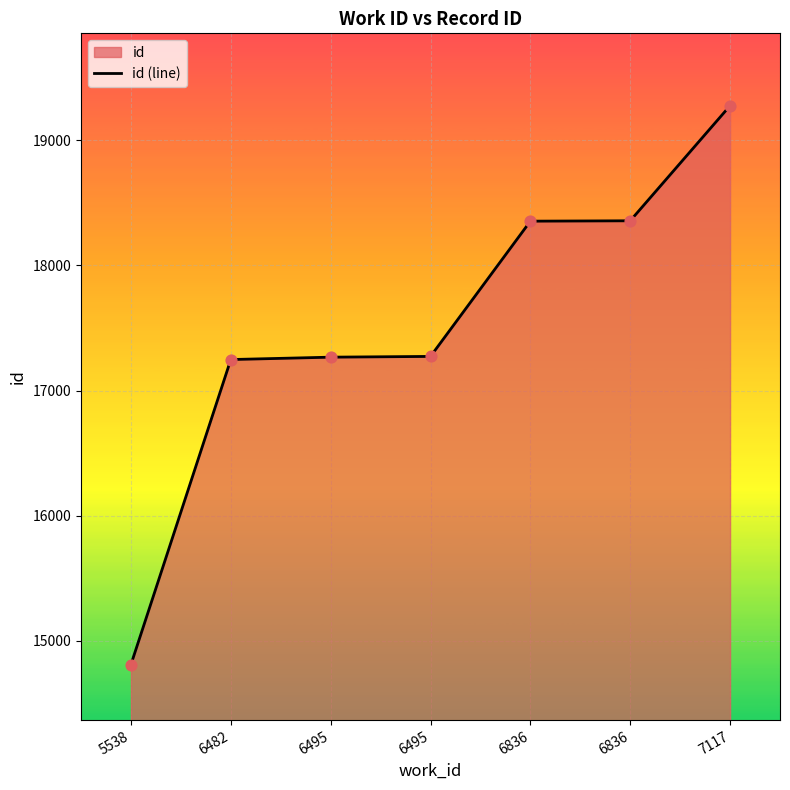

What is the ratio of the value at 6836 to the value at 6495?

1.1